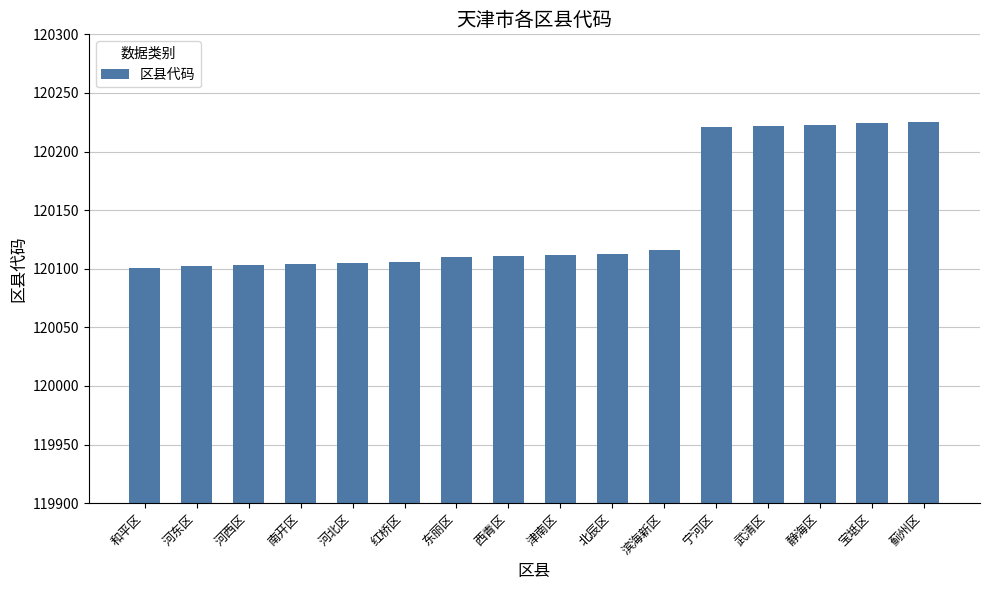

What is the label of the 15th bar from the left?

宝坻区